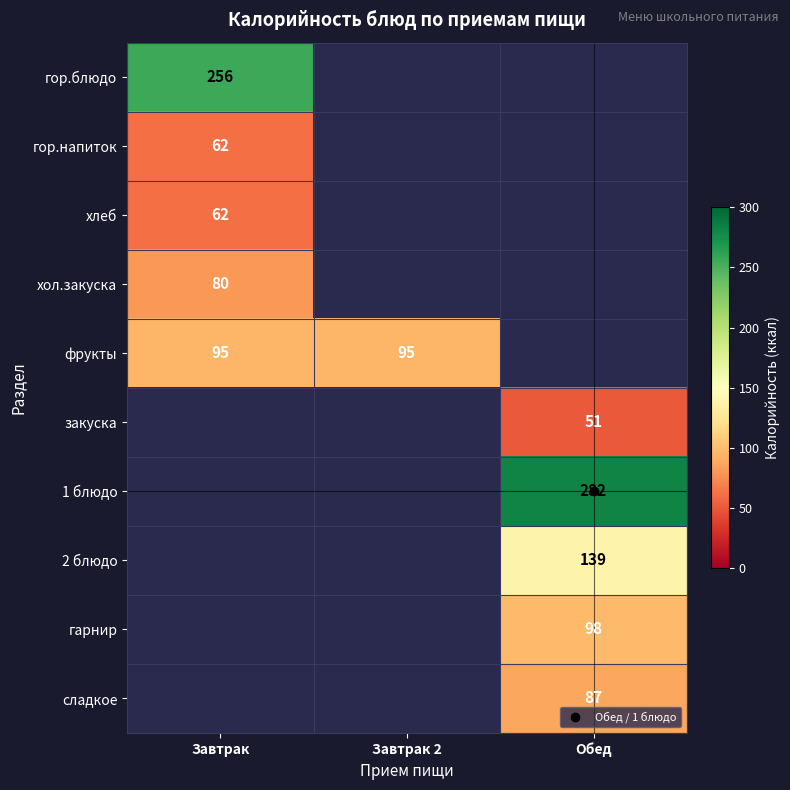

Count the number of categories in the chart.

3